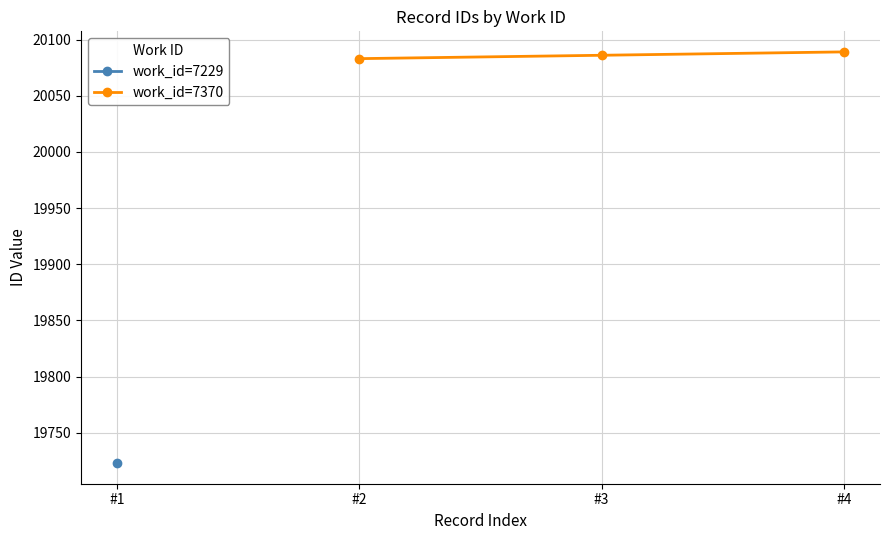

What is the value of the 2nd point from the left?

20086